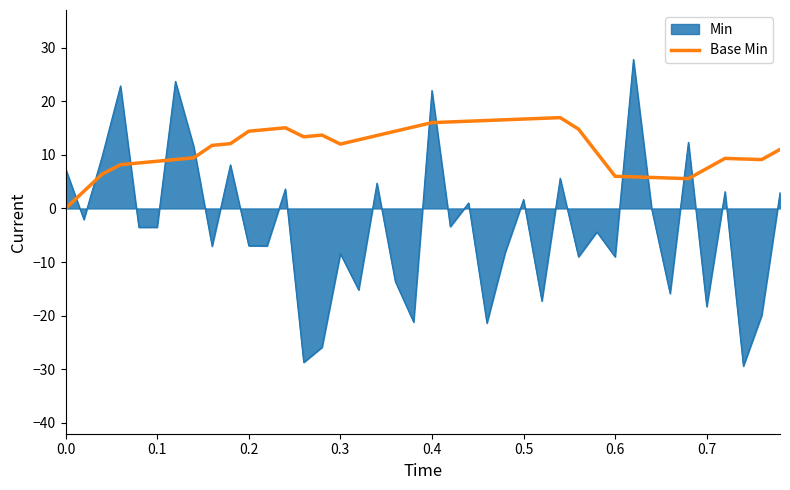

Which series has the largest range (max minus min)?

Min